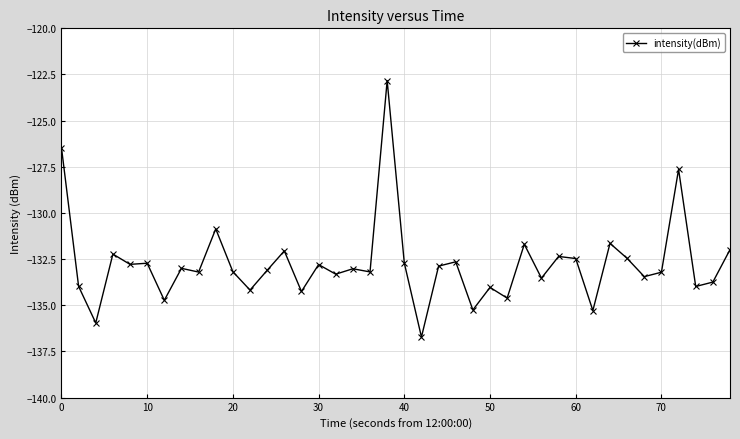

True or false: there are more than 0 points higher than both neighbors.

True